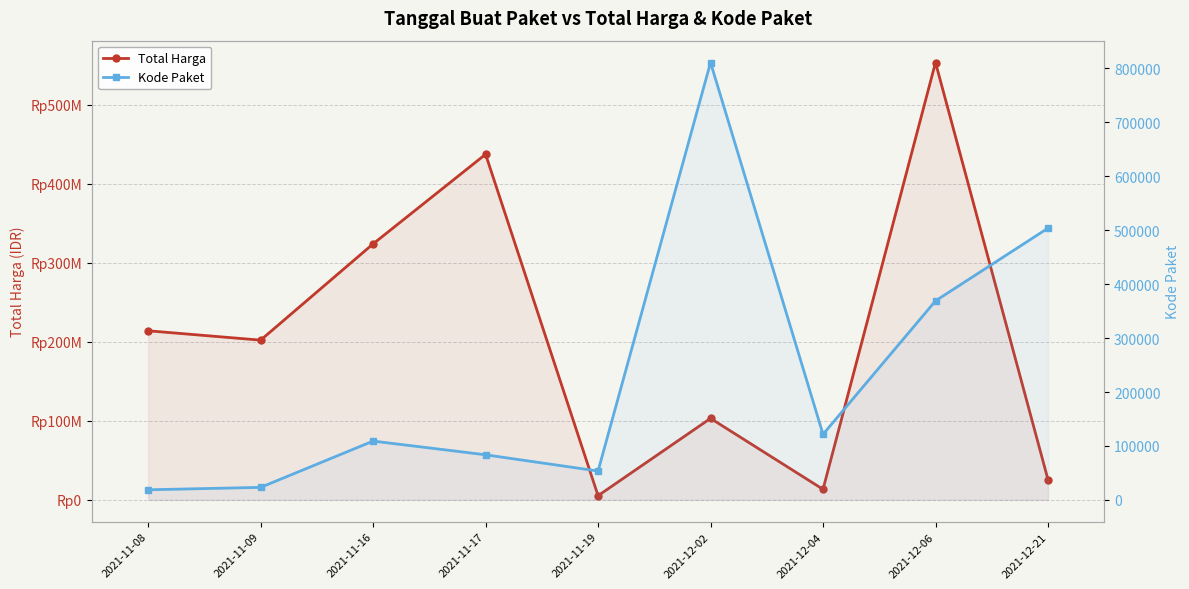

What are all the series names shown in the legend?

Total Harga, Kode Paket